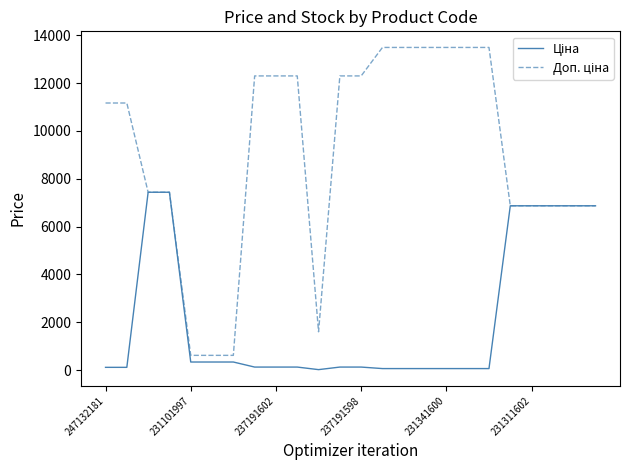

How many lines are shown in the chart?

2